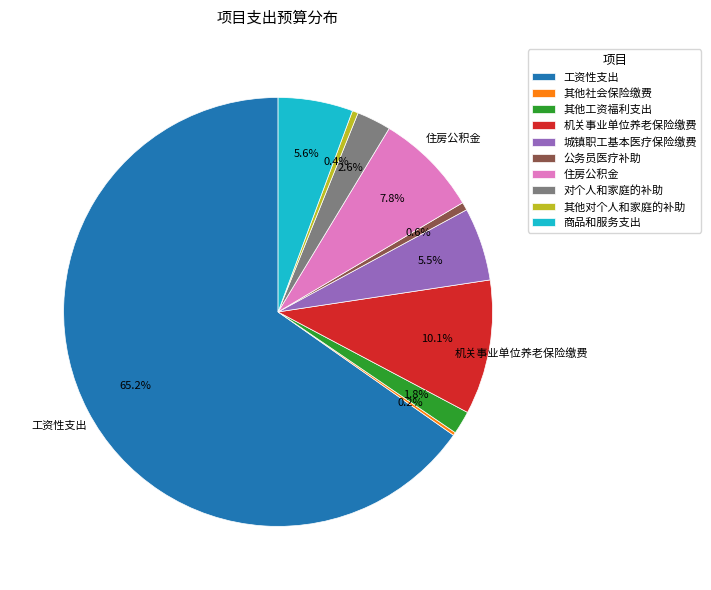

Approximately how many times larger is the value at 城镇职工基本医疗保险缴费 compared to 对个人和家庭的补助?

2.1